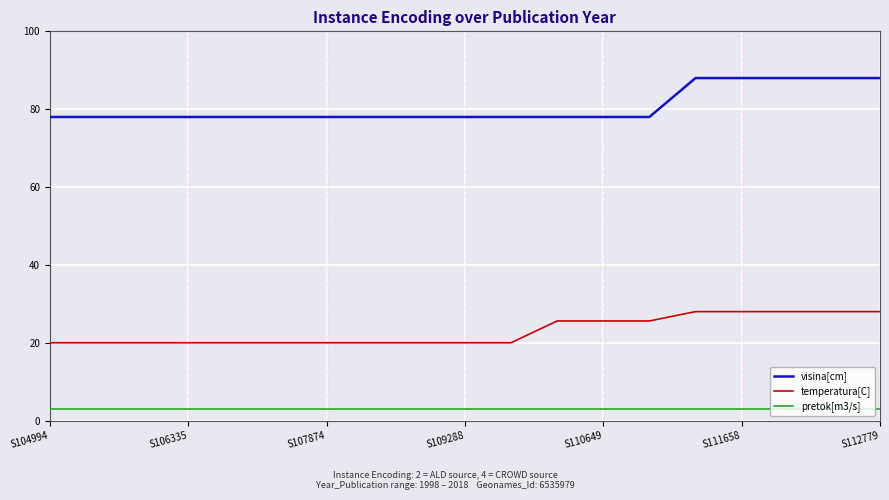

What is the greatest value displayed?

88.0